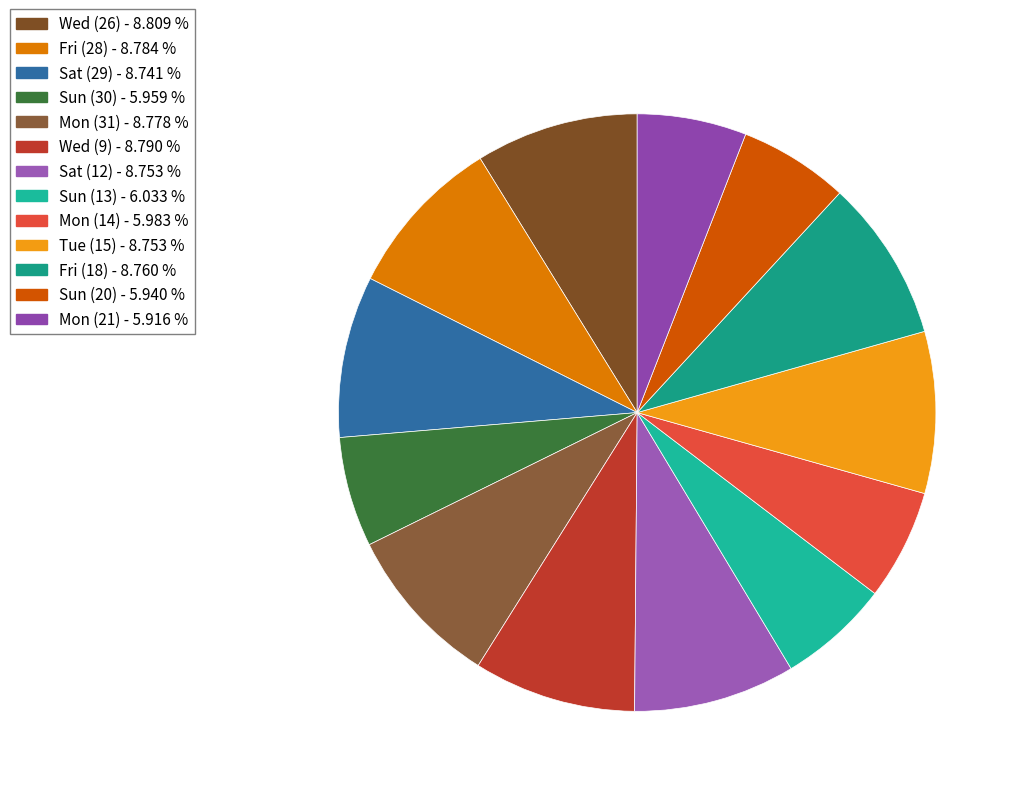

Count the number of slices in the pie.

13